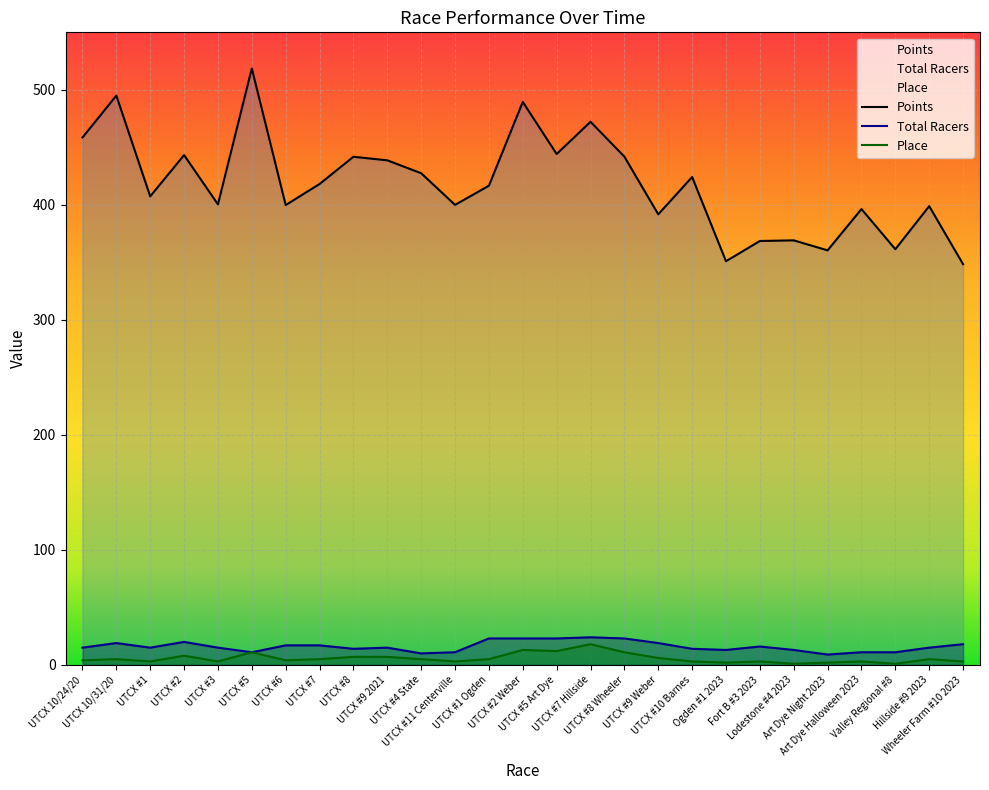

What is the sum of the Place values at Wheeler Farm #10 2023 and Hillside #9 2023?

8.0